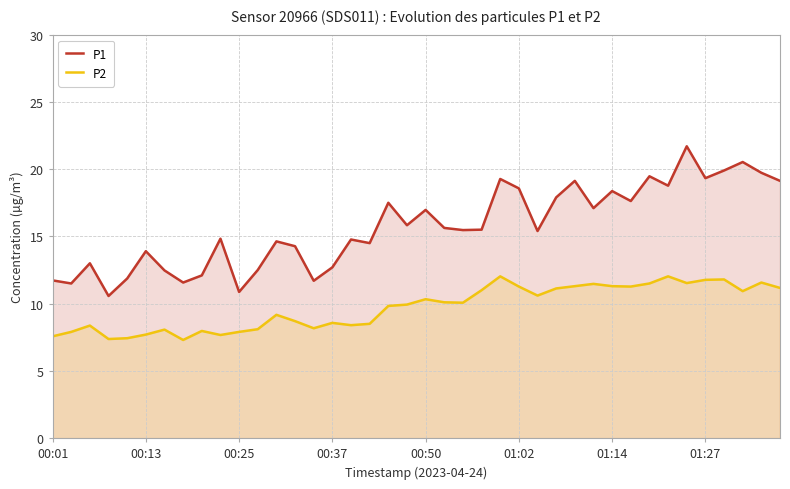

Does the chart display data point markers on the line(s)?

No